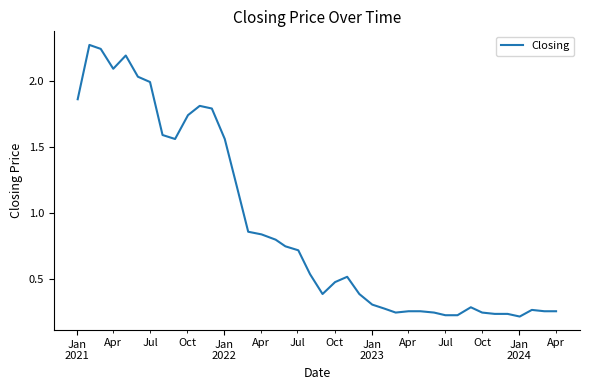

How many lines are shown in the chart?

1